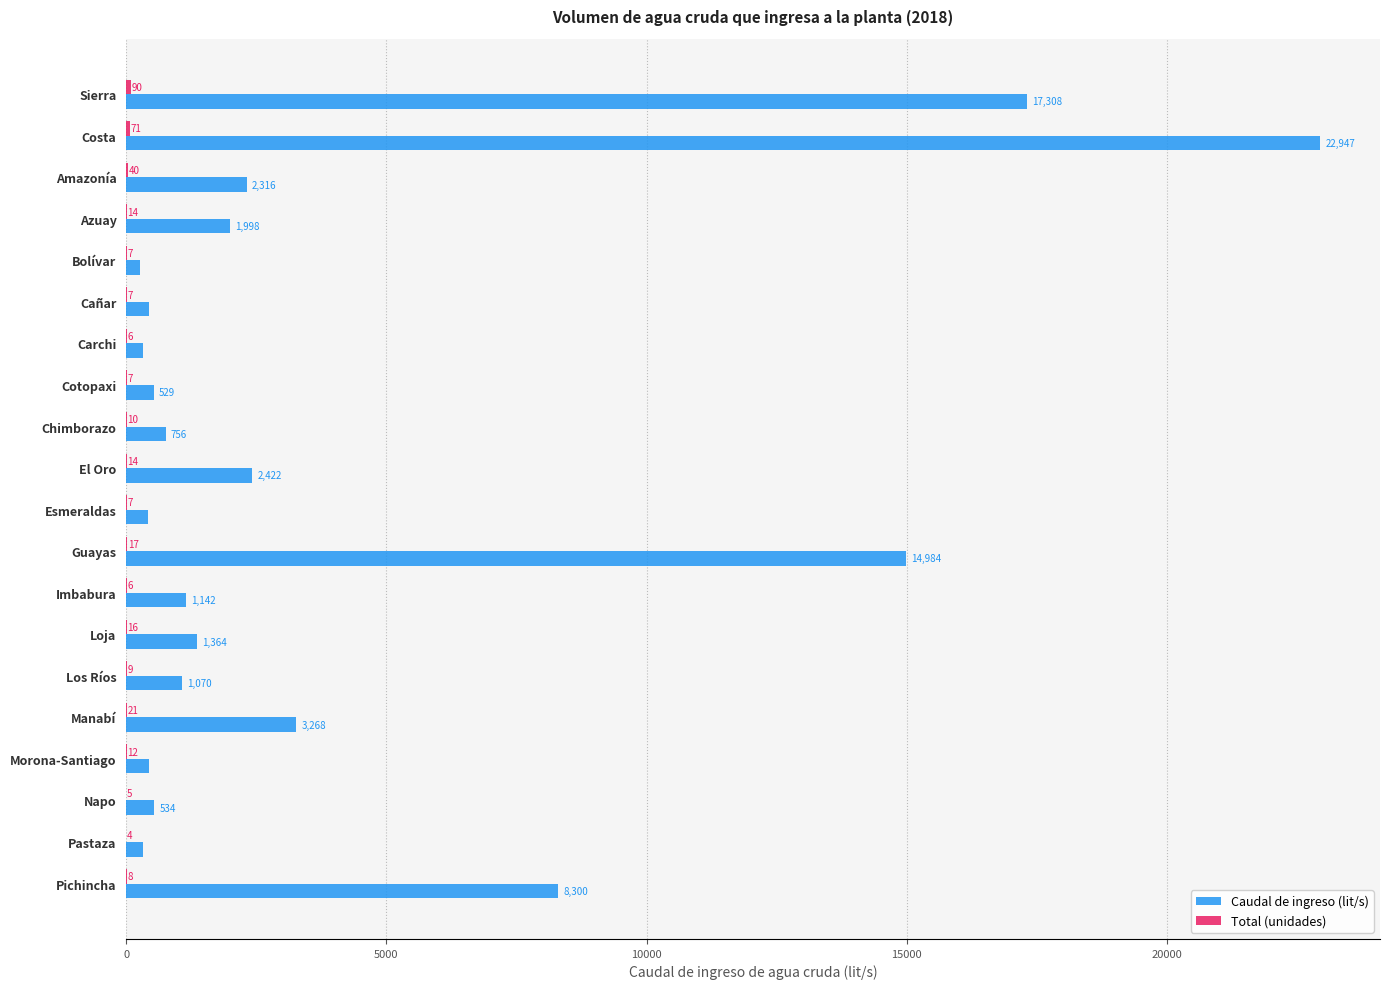

What is the sum of all Caudal de ingreso (lit/s) values?

81134.2